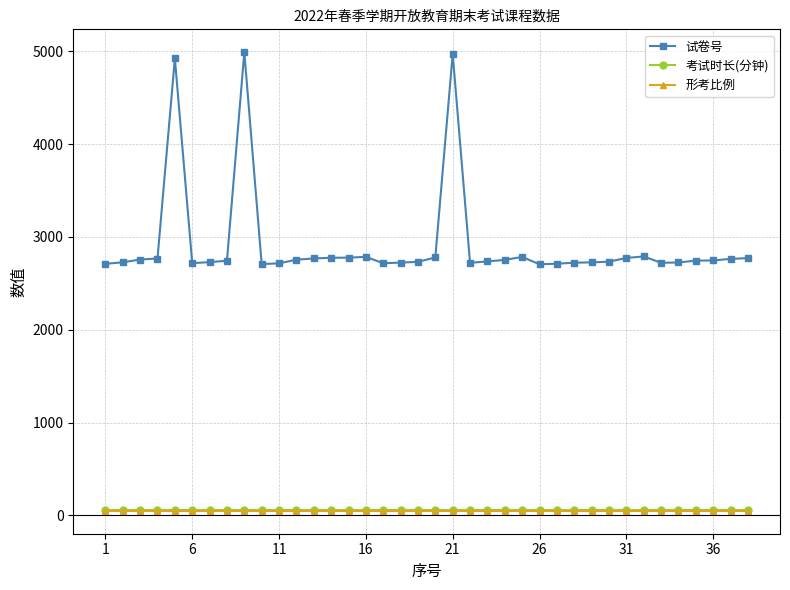

True or false: 试卷号 and 考试时长(分钟) intersect in this chart.

False